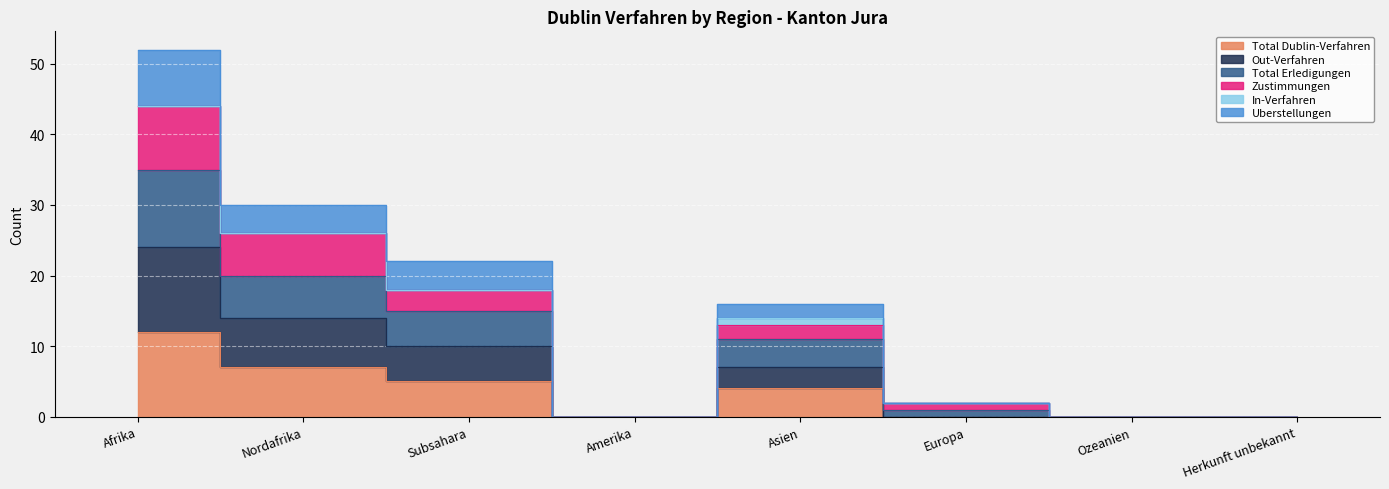

Rank the series at Ozeanien from lowest to highest value.

Total Dublin-Verfahren, Out-Verfahren, Total Erledigungen, Zustimmungen, Uberstellungen